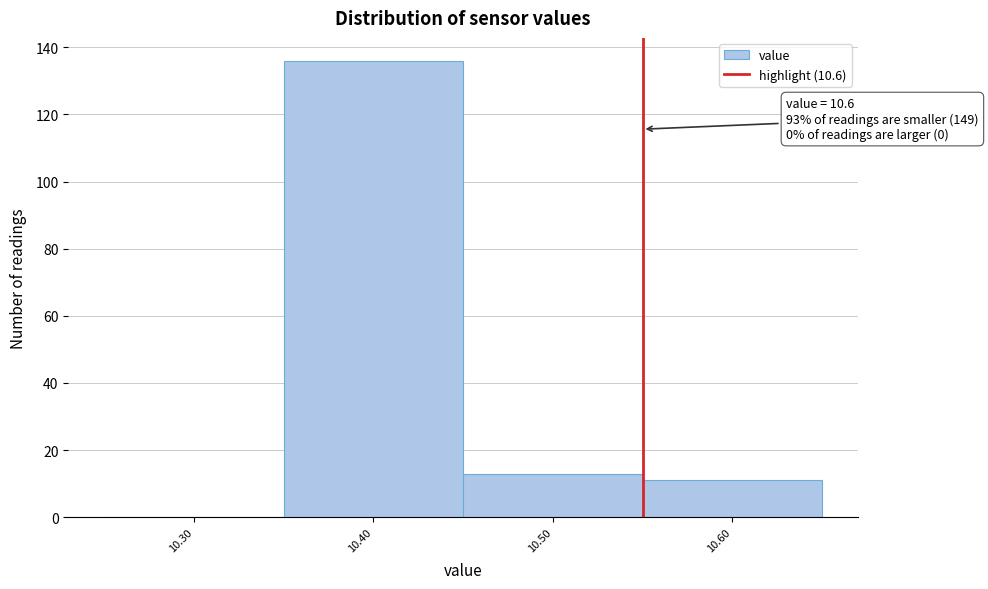

Reading left to right, transcribe all the data shown in this chart.

10.30=0	10.40=136	10.50=13	10.60=11